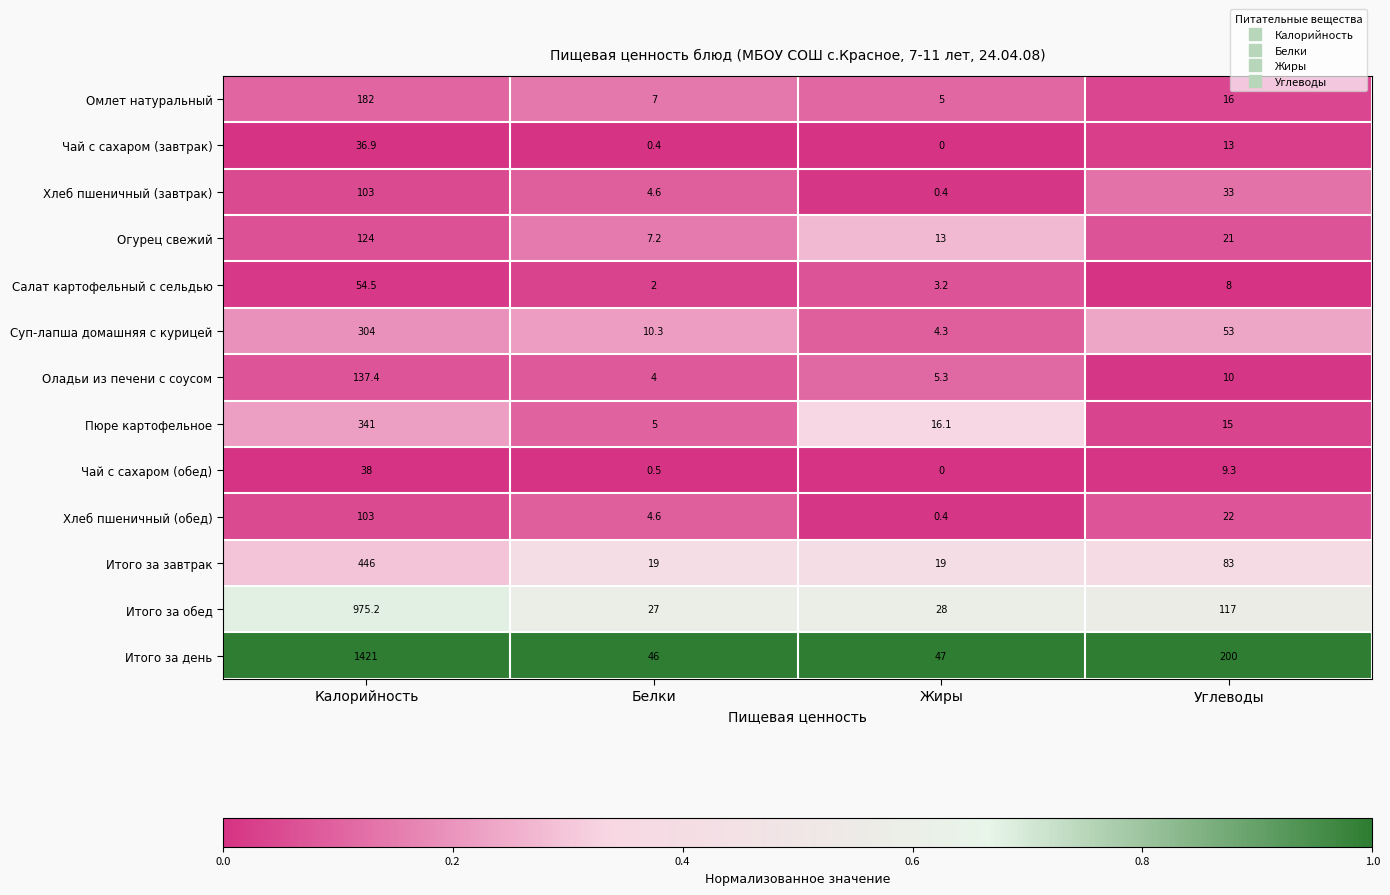

Count the Итого за завтрак values in the range 19 to 446.

4